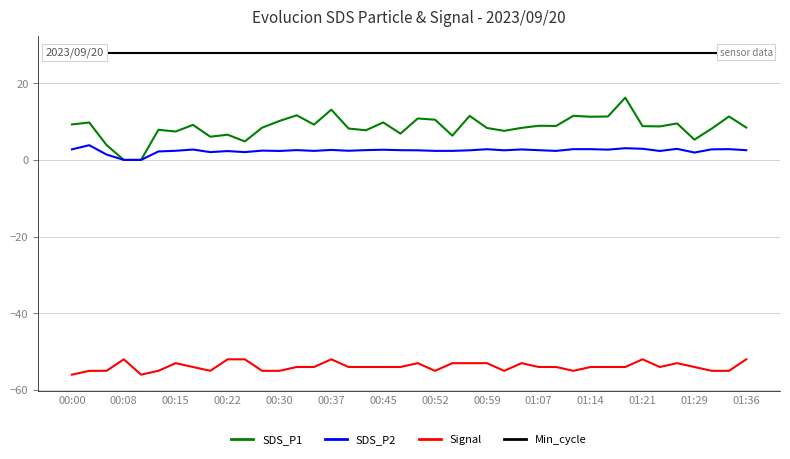

What is the highest value of the SDS_P1 series?

16.2